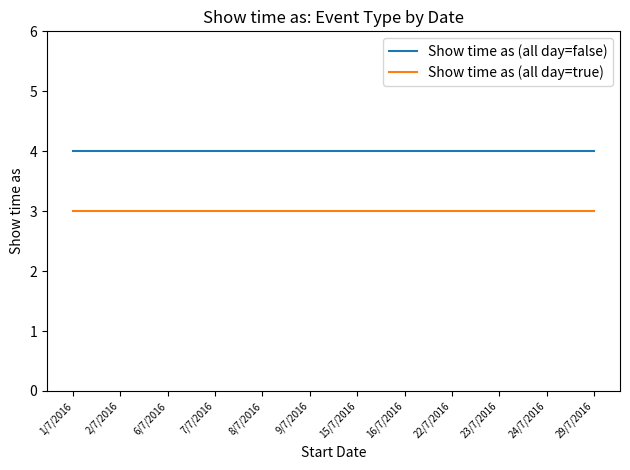

Rank the series by their average value, from lowest to highest.

Show time as (all day=true), Show time as (all day=false)